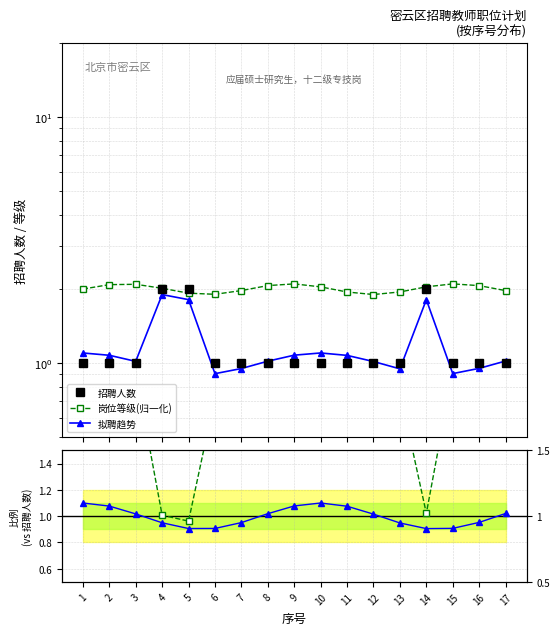

Which series changed the most between 7 and 17?

拟聘趋势